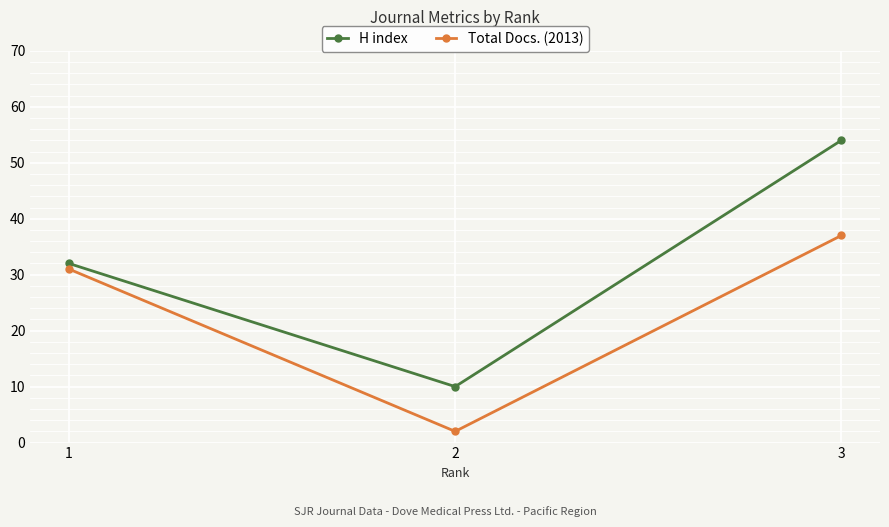

Reading left to right, list all the values displayed in this chart.

H index: 32	10	54
Total Docs. (2013): 31	2	37